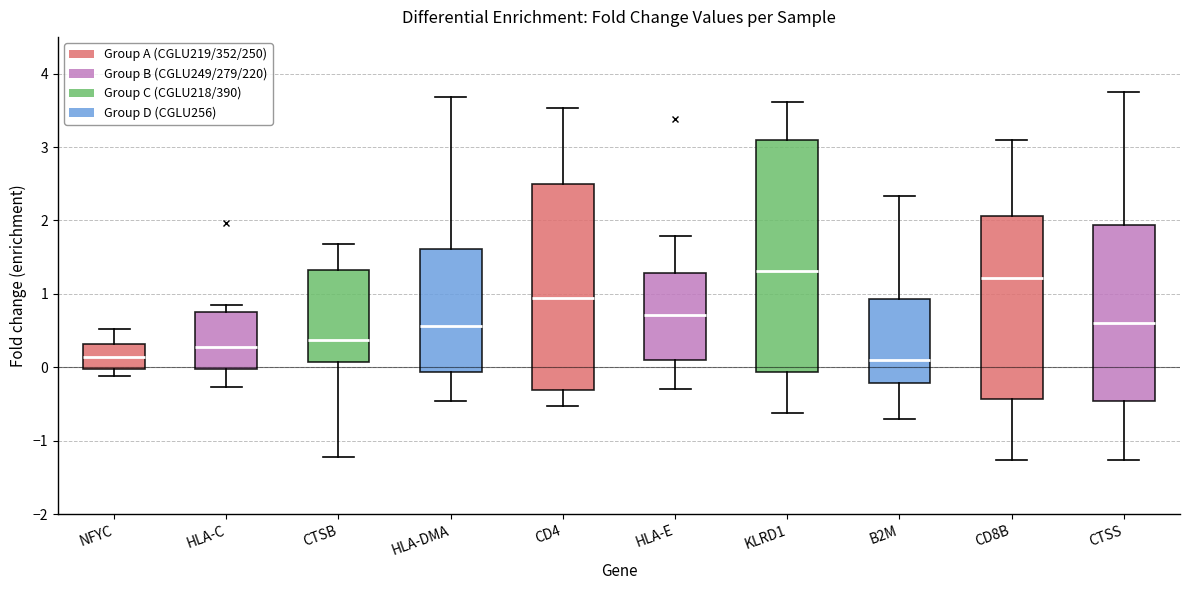

Where does the lower whisker of the box for HLA-DMA end on the y-axis? The values are not printed on the chart, so give them approximately, as read against the axis.

-0.5